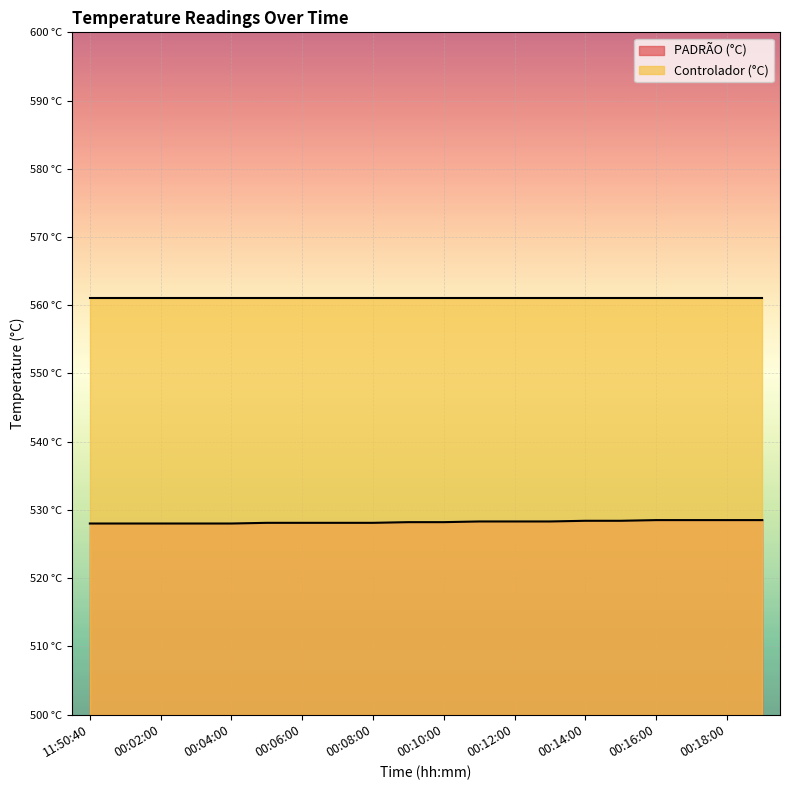

What is the label of the 4th point from the left?

00:03:00